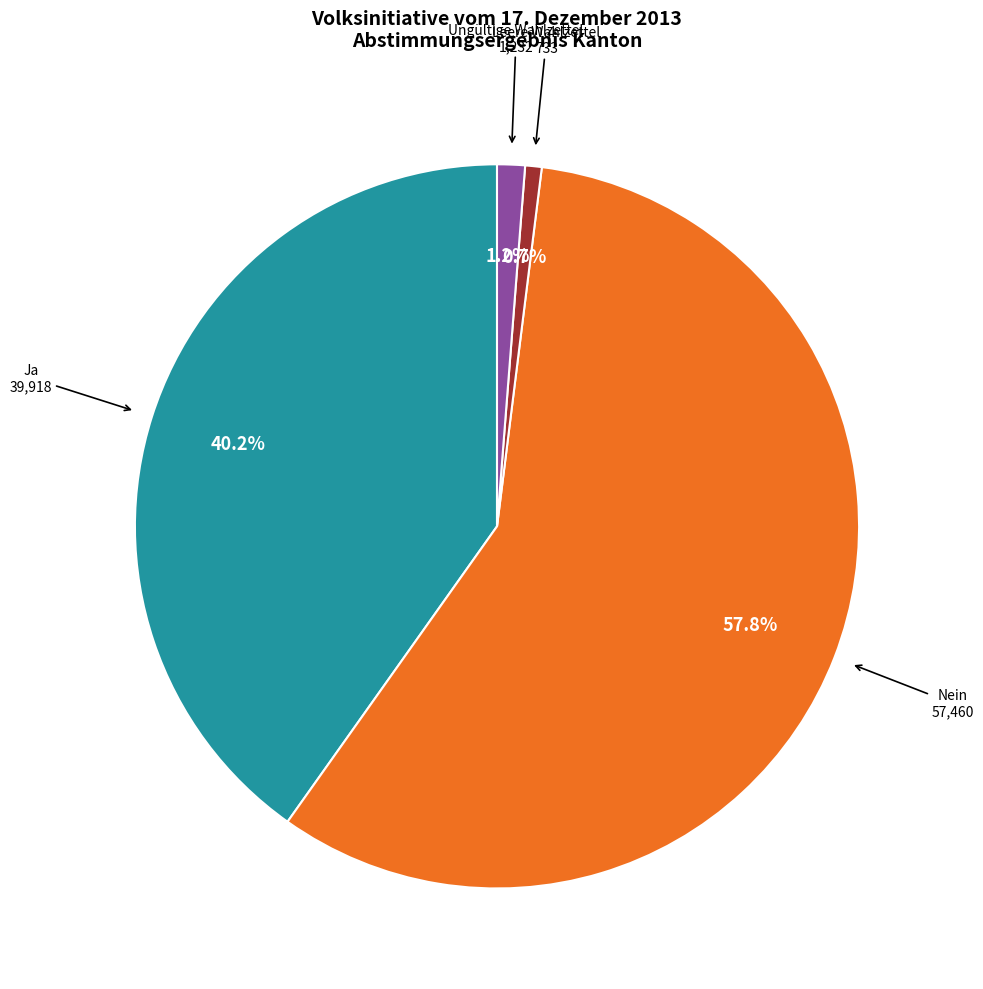

Does any single category account for the majority?

Yes